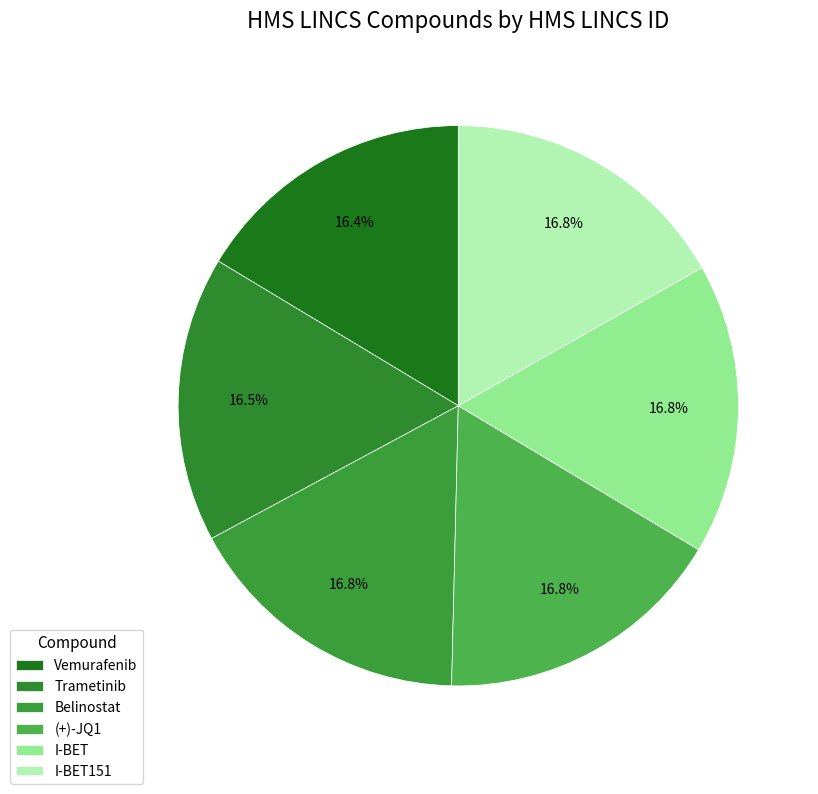

Which slice is the smallest?

Vemurafenib